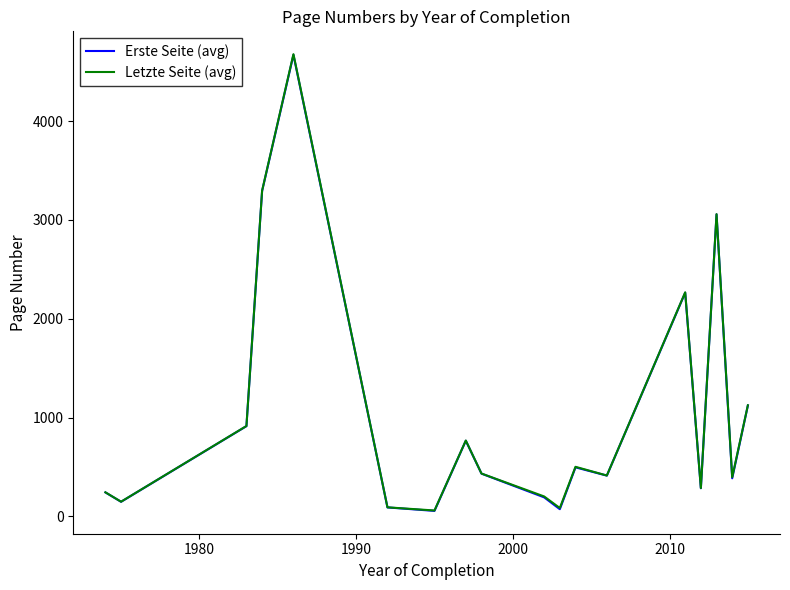

Which series has the largest range (max minus min)?

Letzte Seite (avg)